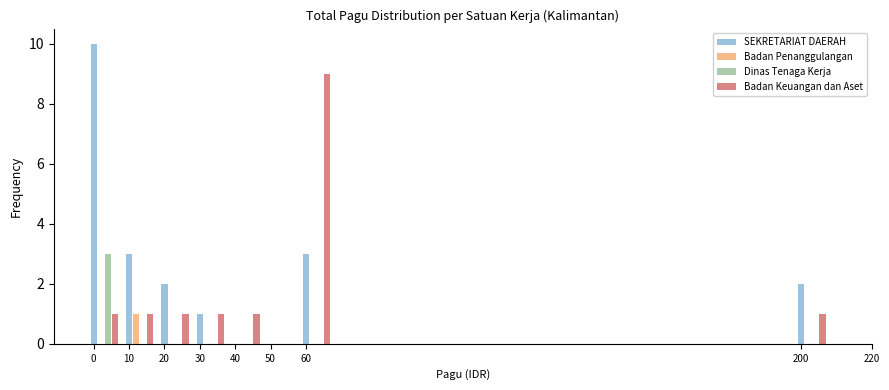

Count the Badan Penanggulangan values in the range 0 to 1.

8